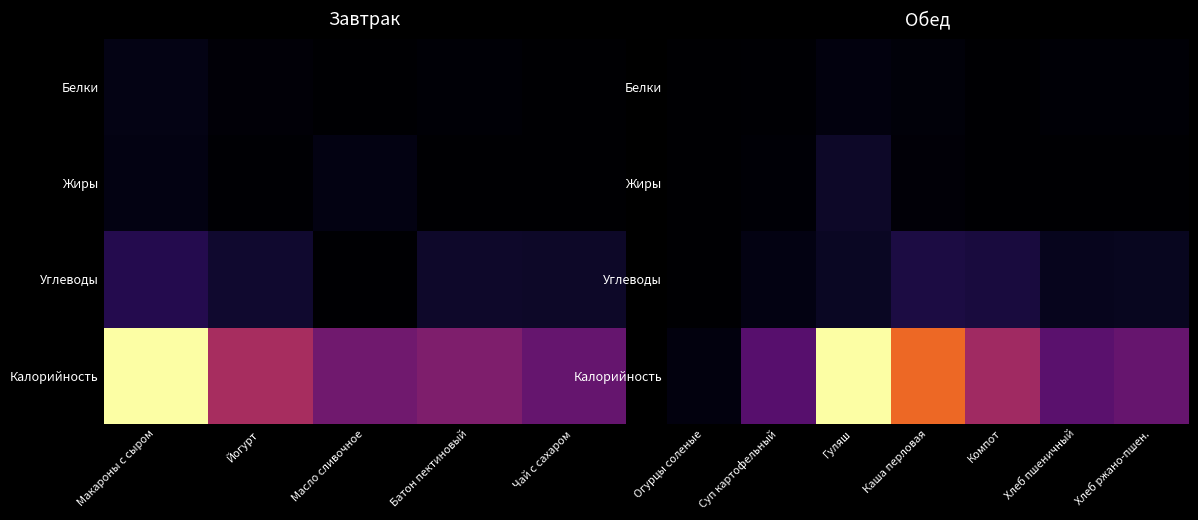

Rank the series by their maximum value, from highest to lowest.

Калорийность, Углеводы, Жиры, Белки